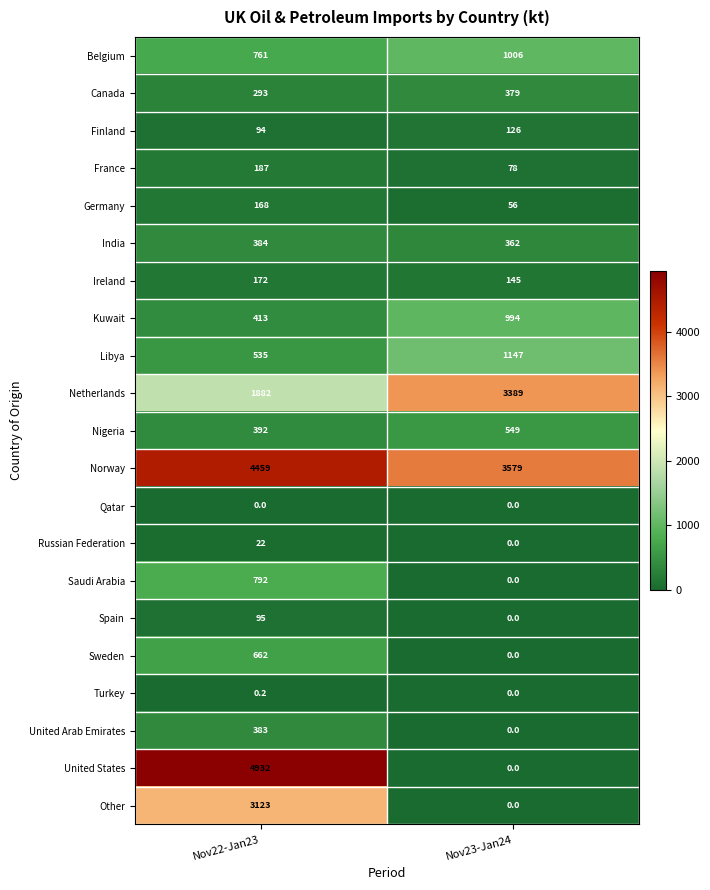

True or false: Saudi Arabia has a value of 792.0 at Nov22-Jan23.

True